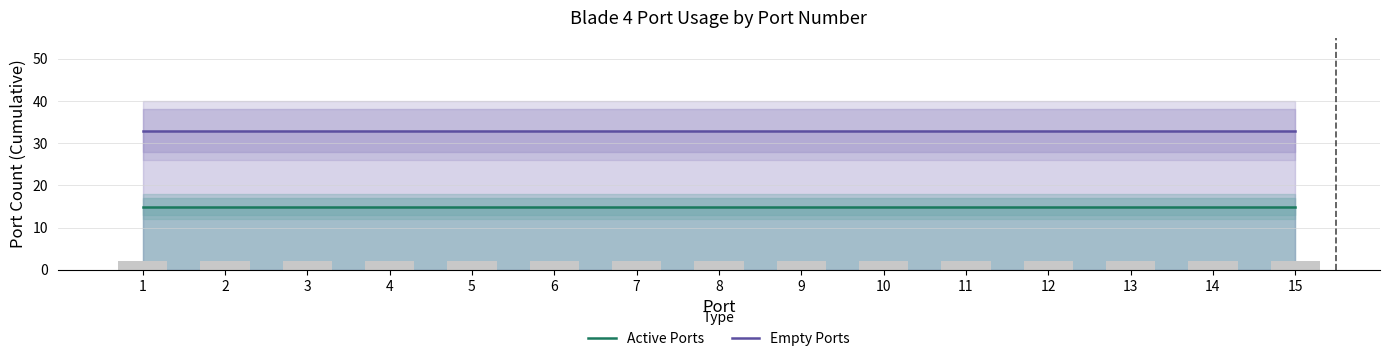

Reading left to right, list all the values displayed in this chart.

Active Ports: 15	15	15	15	15	15	15	15	15	15	15	15	15	15	15
Empty Ports: 33	33	33	33	33	33	33	33	33	33	33	33	33	33	33